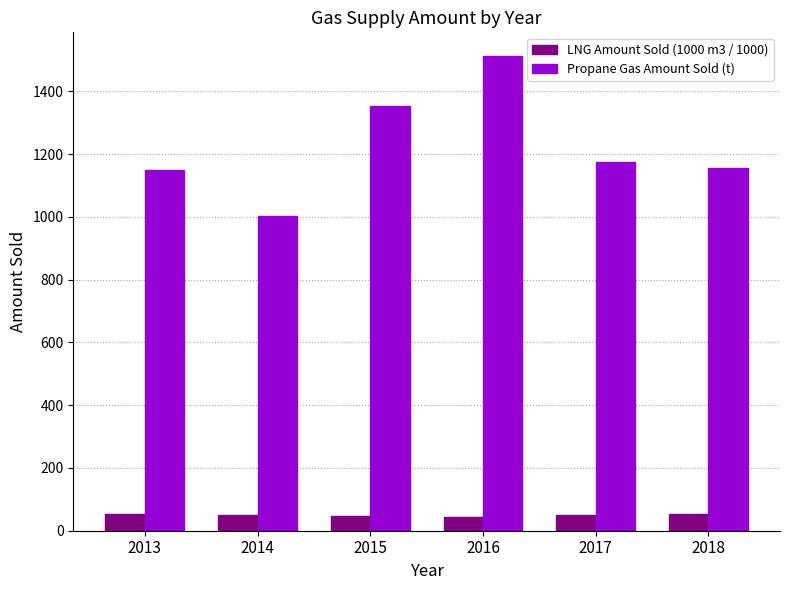

What is the total value across all series at 2013?

1203.8